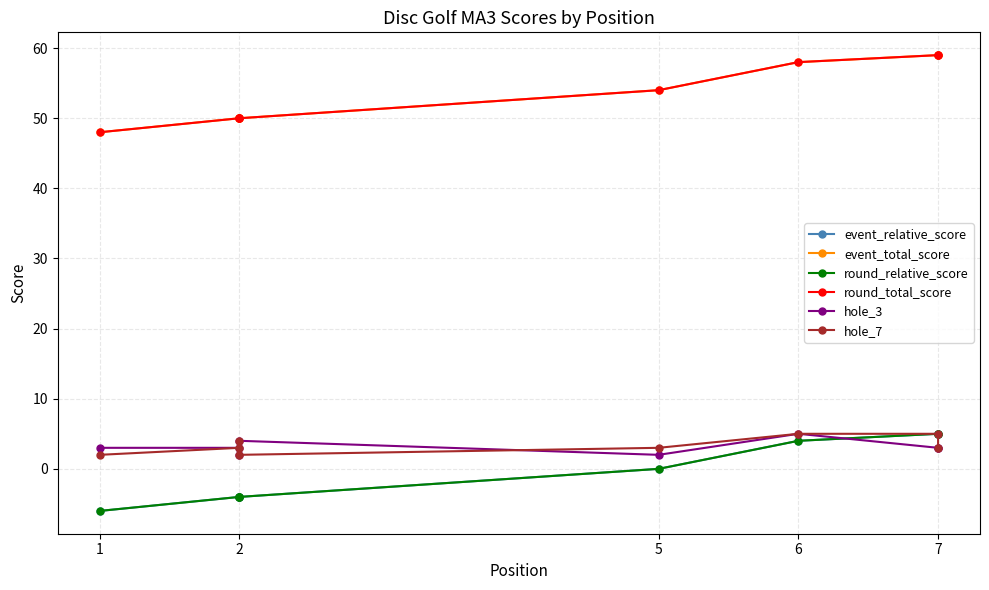

What are all the series names shown in the legend?

event_relative_score, event_total_score, round_relative_score, round_total_score, hole_3, hole_7